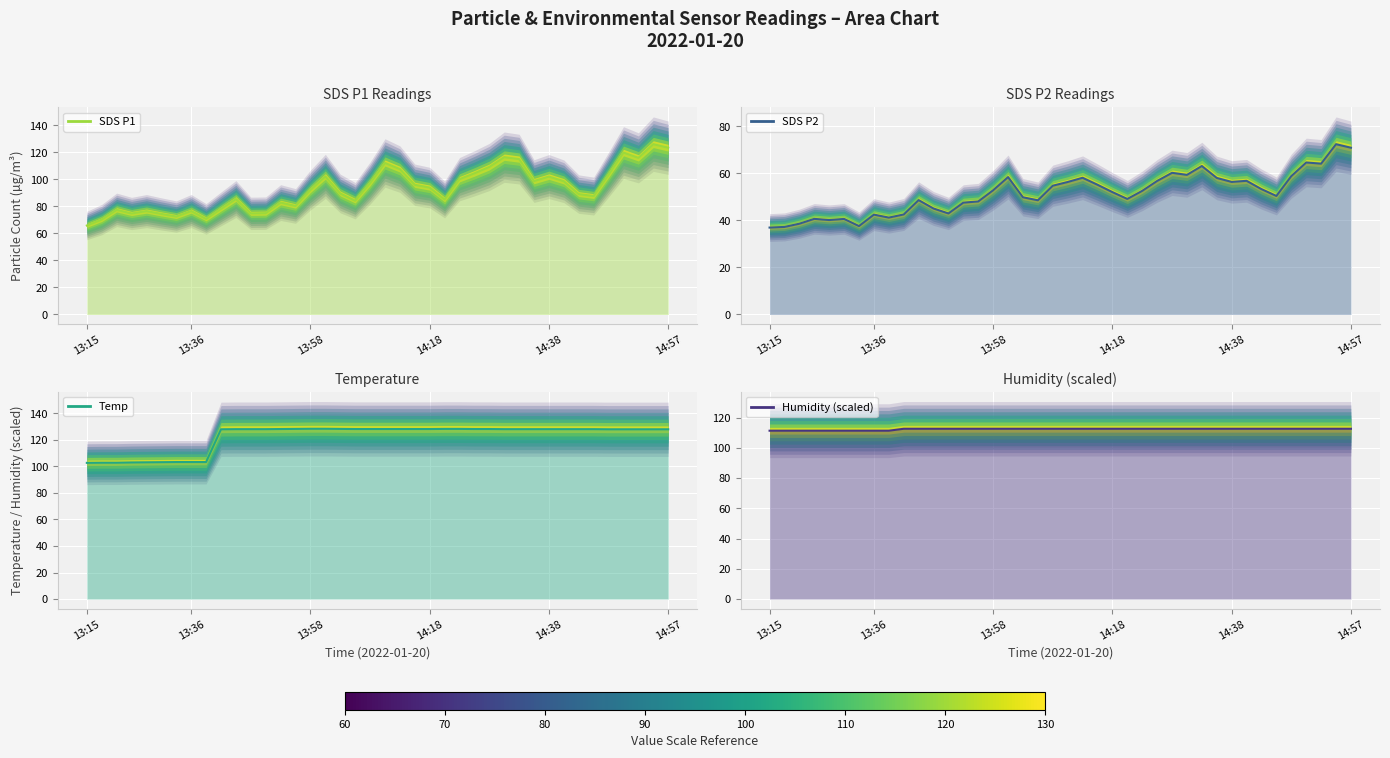

Is the value of SDS P1 (mean) at 13:58 greater than the value of Temp (mean) at 28?

No